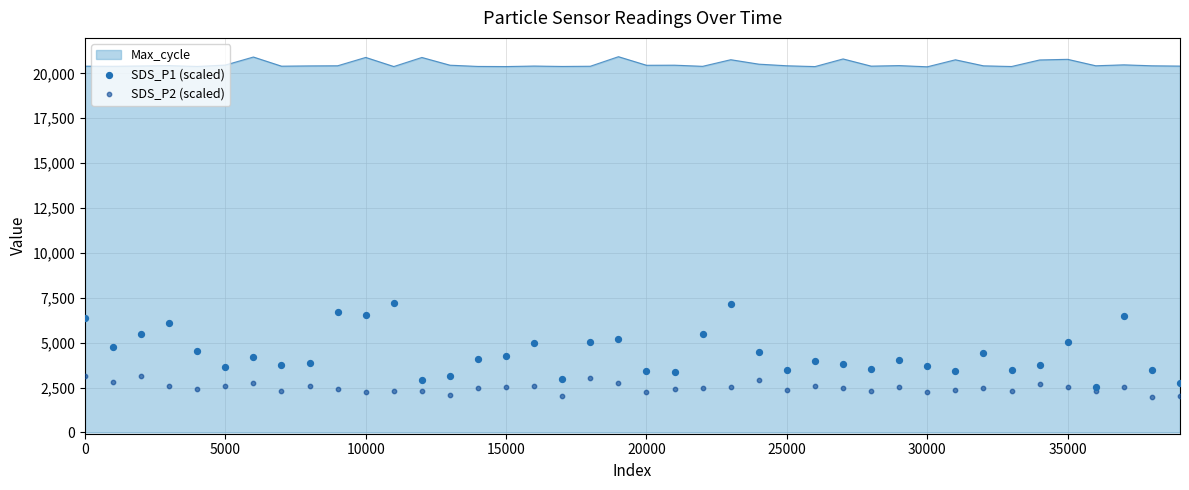

What is the maximum value for Max_cycle?

20930